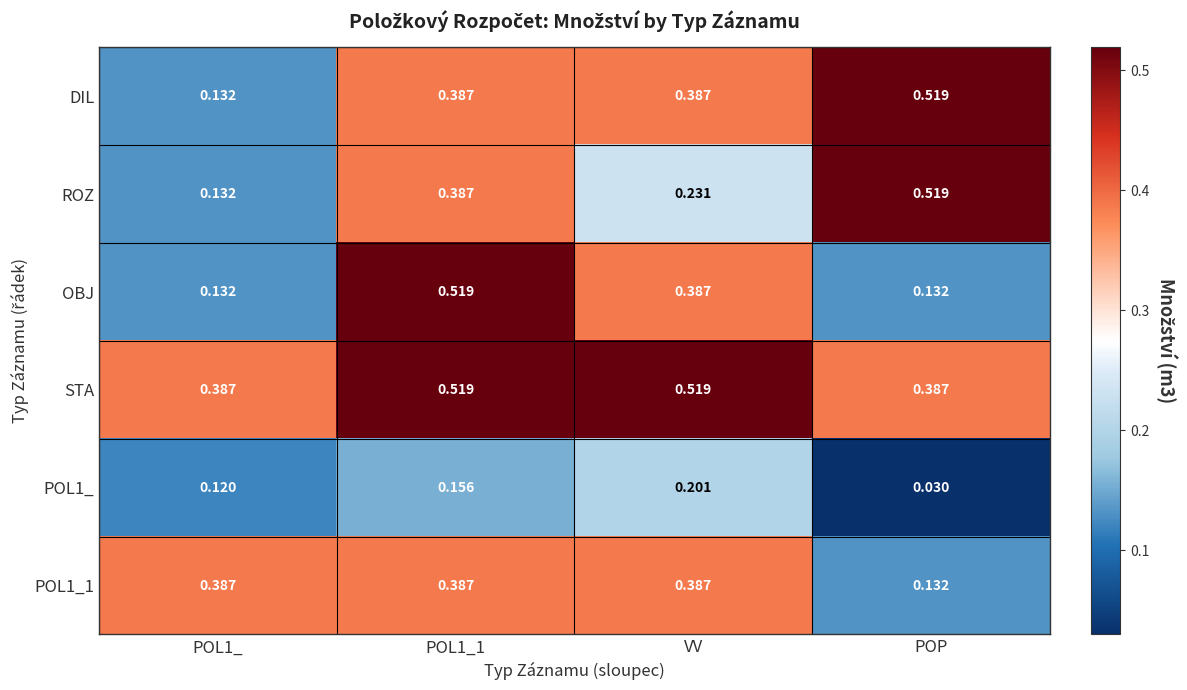

Is the value of POL1_ at VV greater than the value of POL1_1 at POL1_?

No